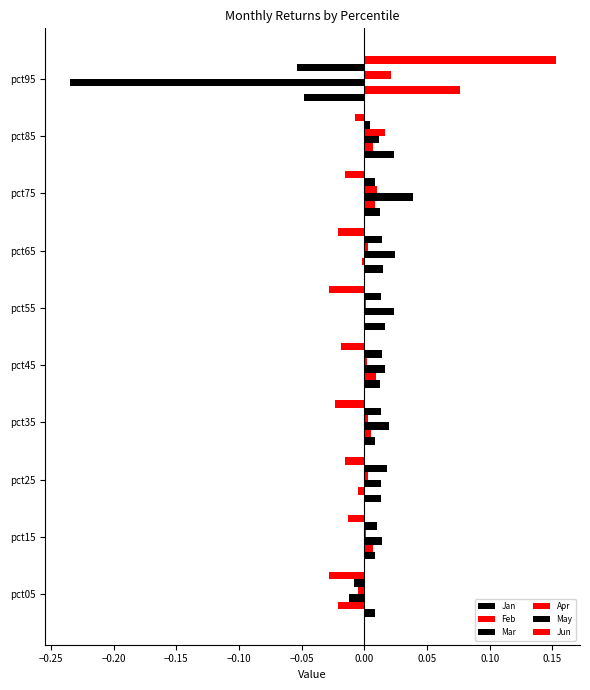

How many data points does each series have?

10